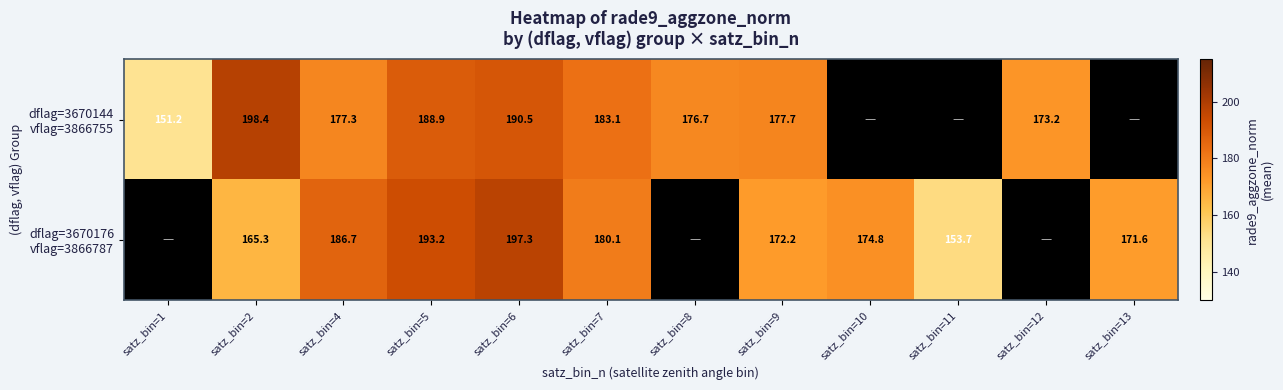

How many data points in dflag=3670144 vflag=3866755 are less than 188?

6